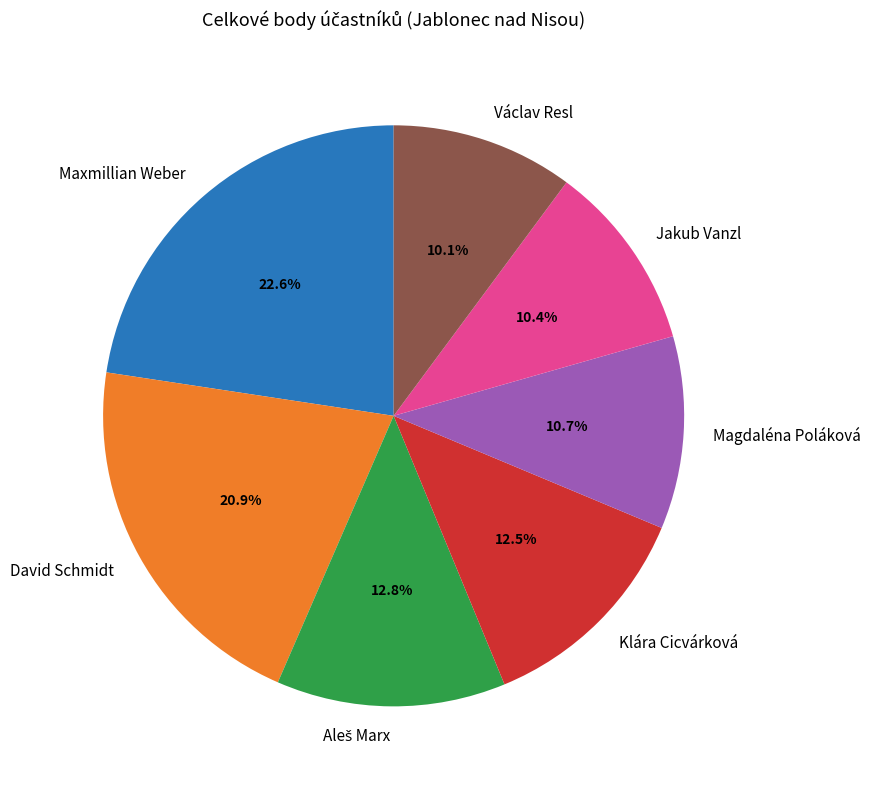

Which slice is the largest?

Maxmillian Weber